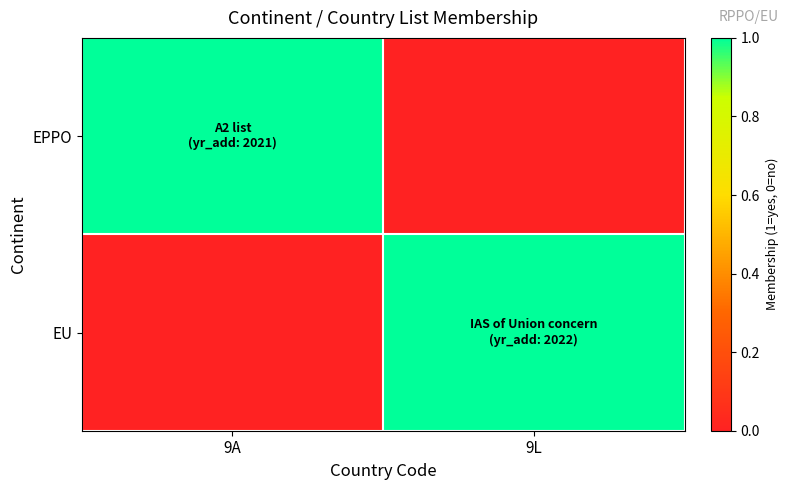

Reading right to left, extract all data points from this chart.

EPPO: 9L=0	9A=1
EU: 9L=1	9A=0